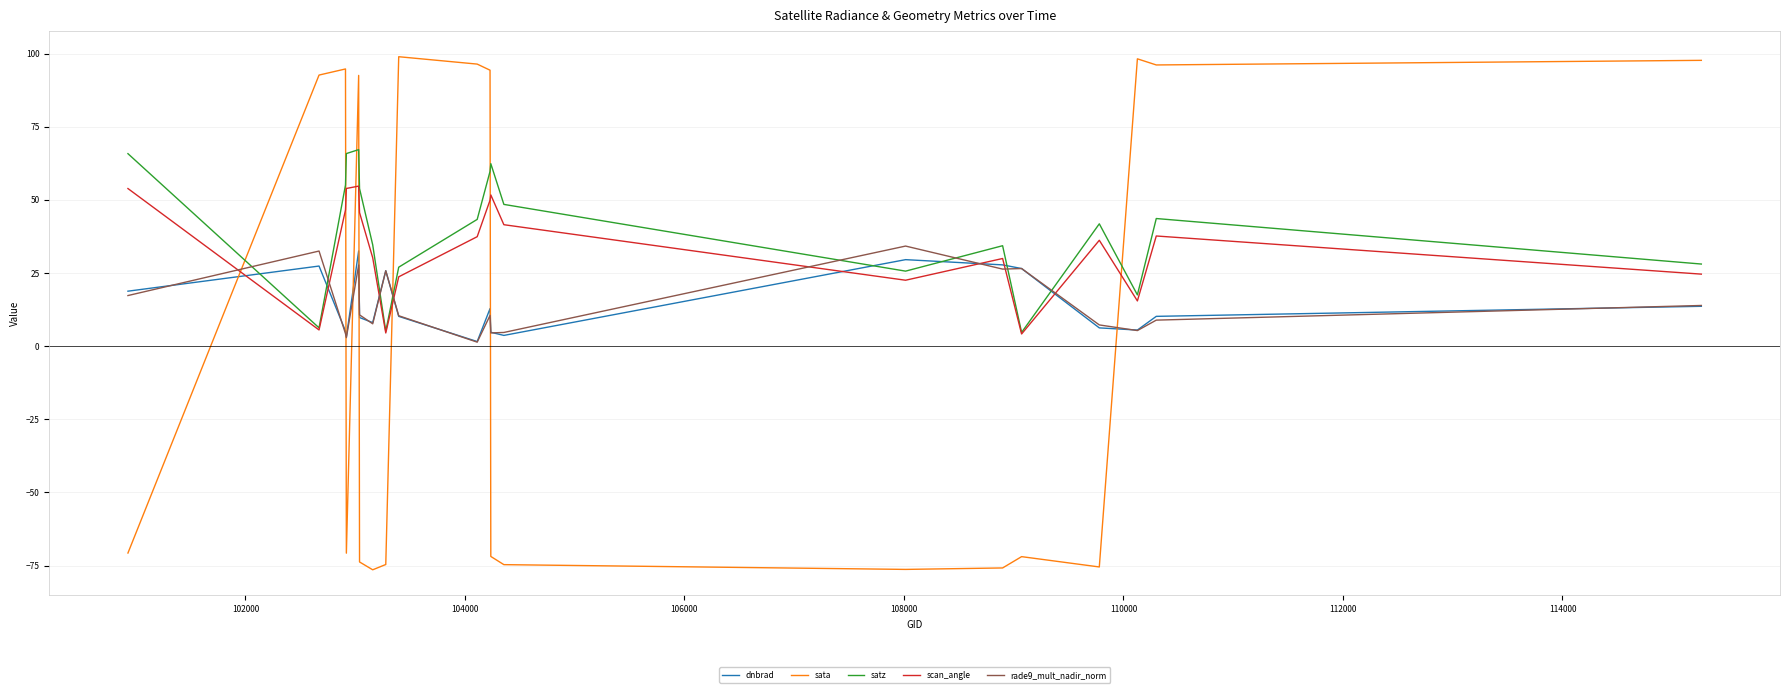

What is the minimum value for sata?

-76.4